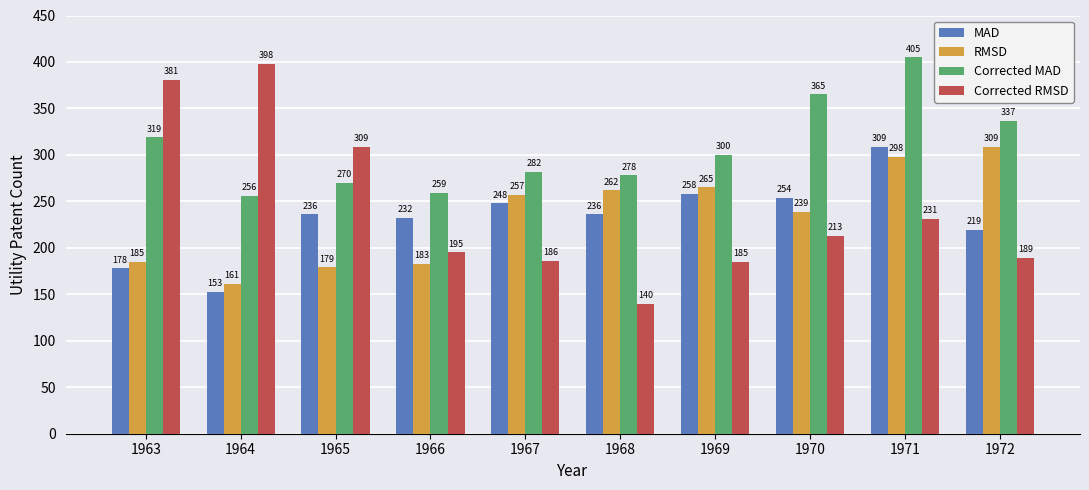

What is the difference between the second highest and second lowest values in the Corrected RMSD series?

196